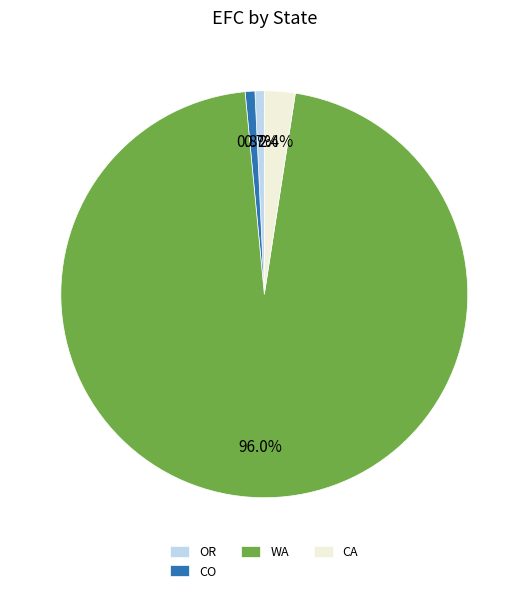

Between WA and CA, which is larger?

WA